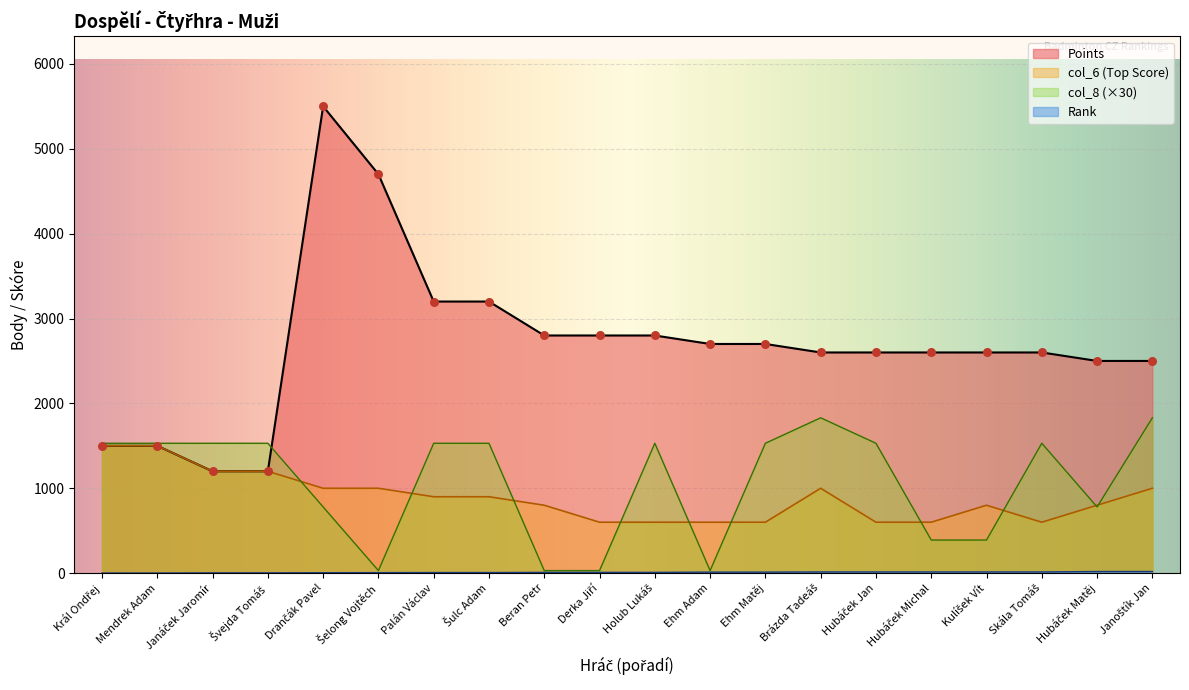

Which series has the largest Y range (max minus min)?

Points